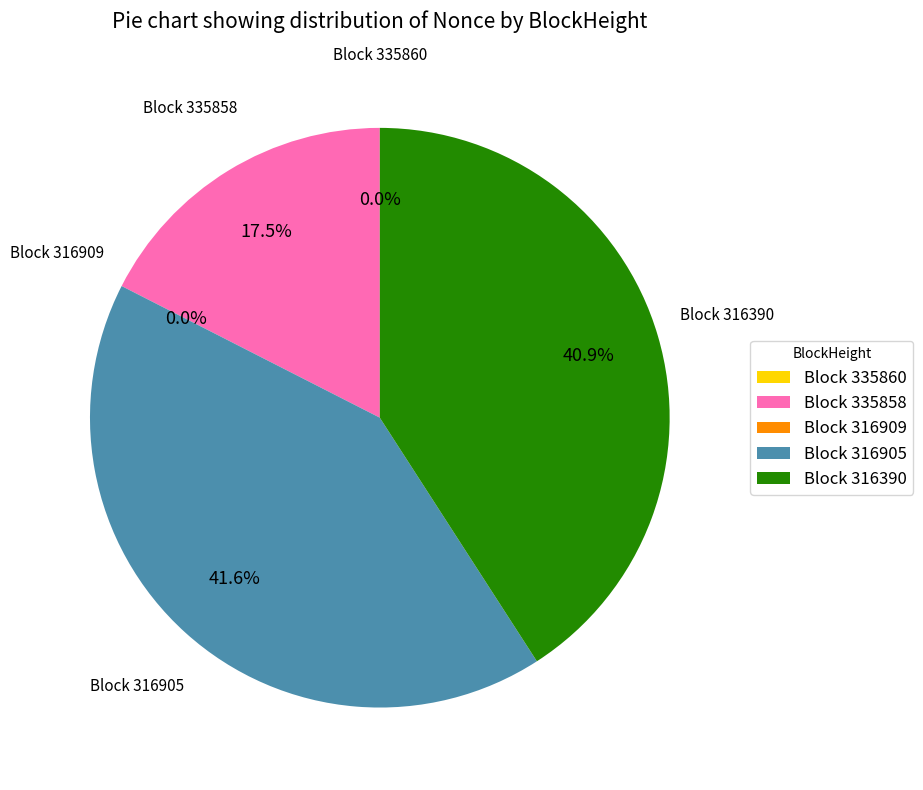

Is there a majority slice in this chart?

No